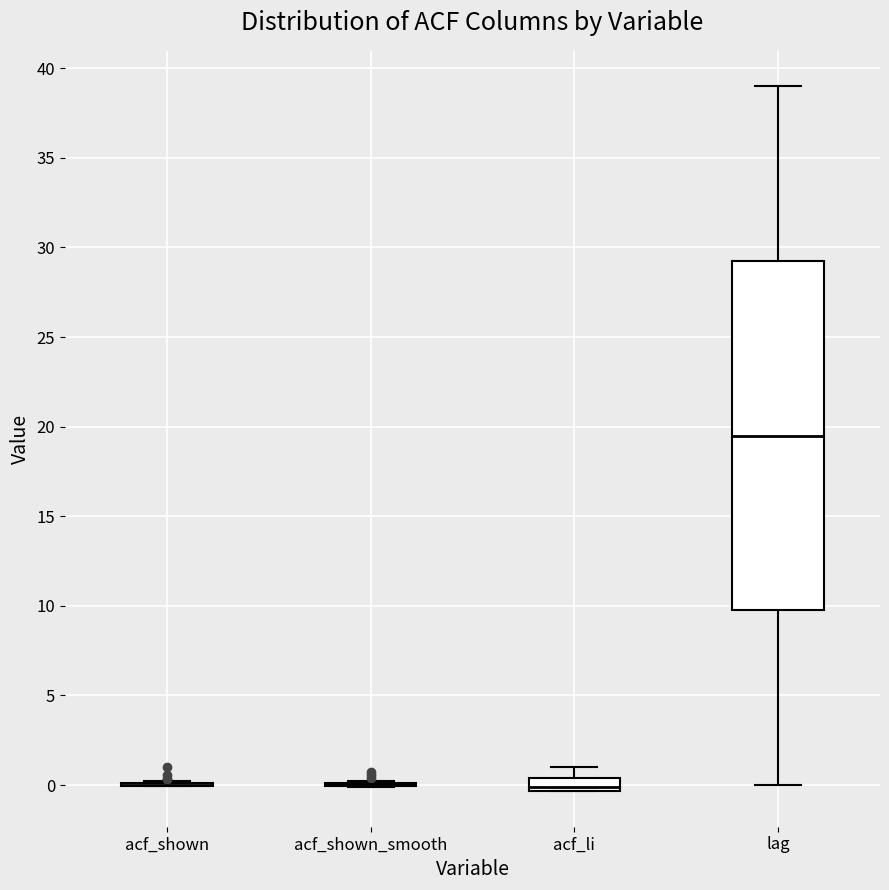

Which box is the tallest, from its lower edge to its upper edge?

lag